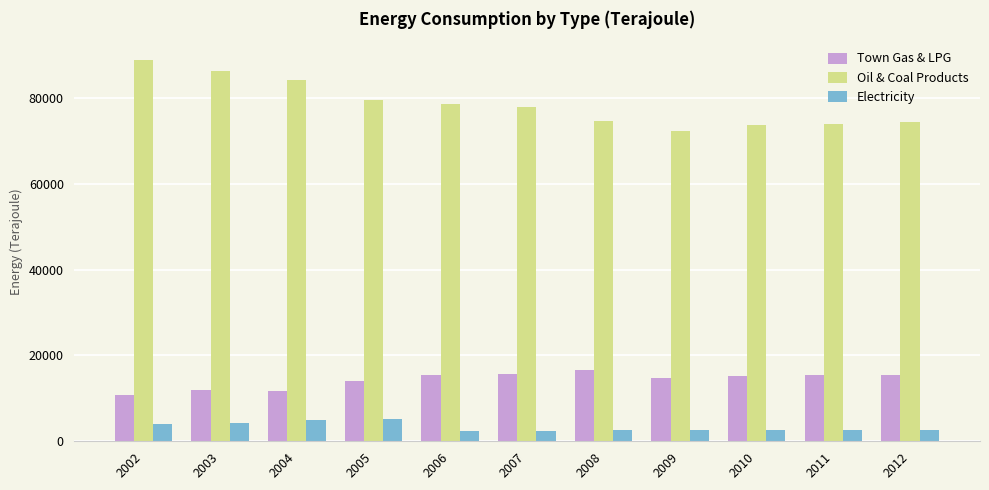

Is it true that Town Gas & LPG equals 7262 at 2010?

False